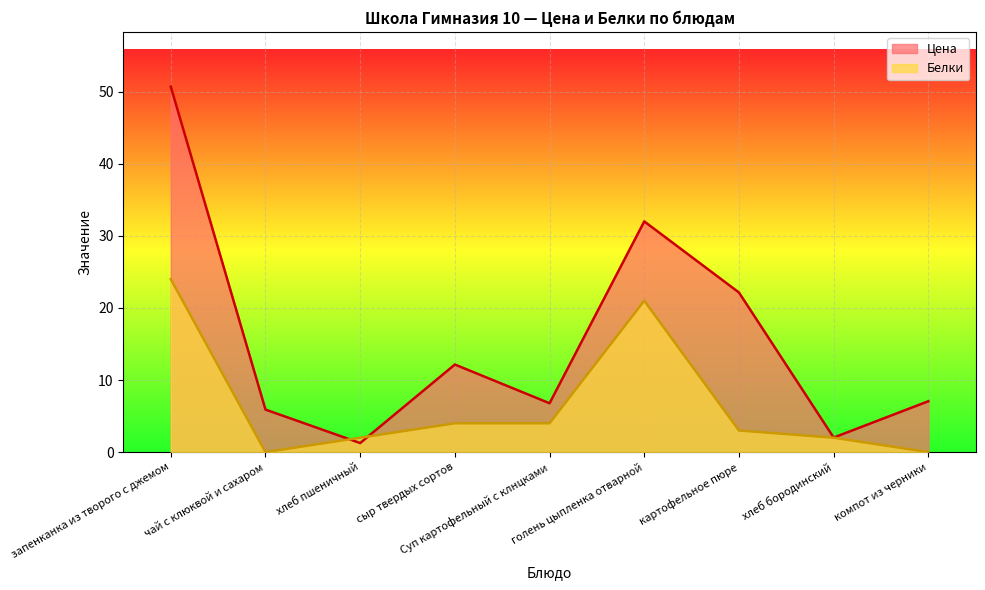

Reading left to right, what are all the values shown in this chart?

Цена: запенканка из творого с джемом=50.7	чай с клюквой и сахаром=5.9	хлеб пшеничный=1.3	сыр твердых сортов=12.2	Суп картофельный с клнцками=6.8	голень цыпленка отварной=32.0	картофельное пюре=22.1	хлеб бородинский=2.0	компот из черники=7.1
Белки: запенканка из творого с джемом=24.0	чай с клюквой и сахаром=0.0	хлеб пшеничный=2.0	сыр твердых сортов=4.0	Суп картофельный с клнцками=4.0	голень цыпленка отварной=21.0	картофельное пюре=3.0	хлеб бородинский=2.0	компот из черники=0.0